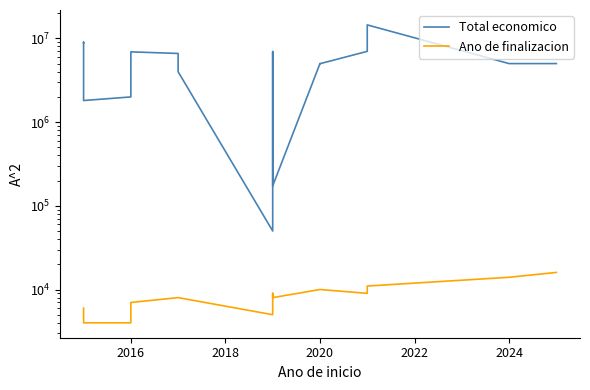

List the series in order of their peak value, lowest first.

Ano de finalizacion, Total economico